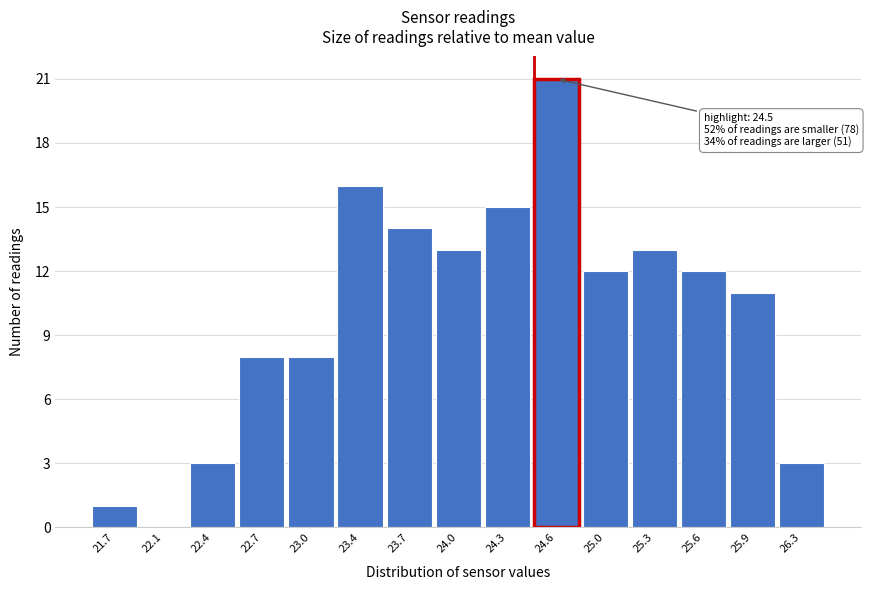

Over which range of the x-axis is the bar tallest?

24.50 to 24.80